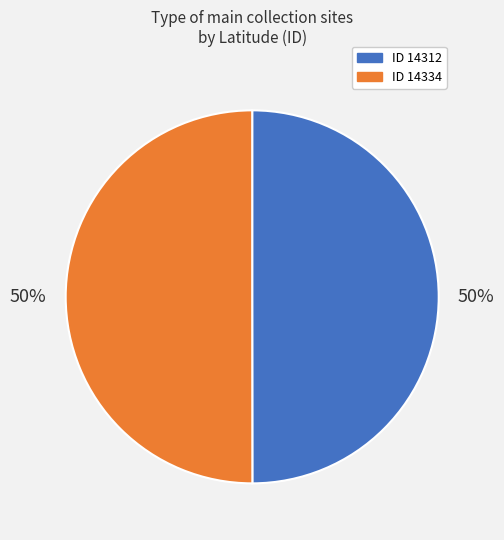

To the nearest percent, what is the average slice percentage?

50%